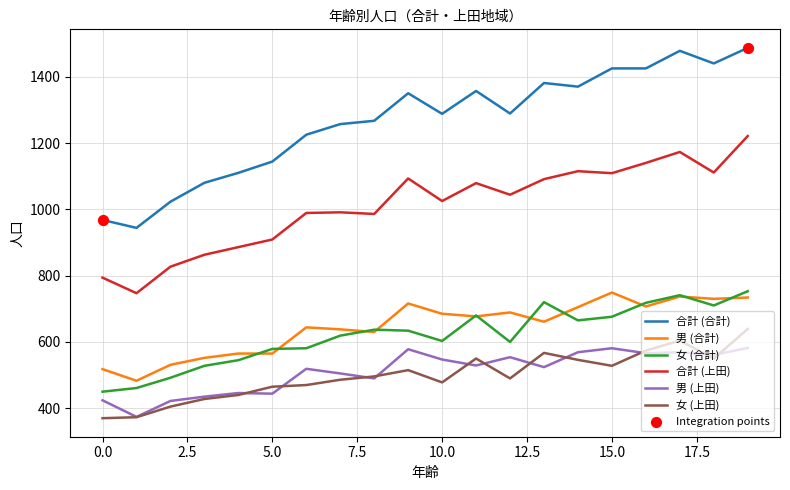

Which series has the largest range (max minus min)?

合計 (合計)